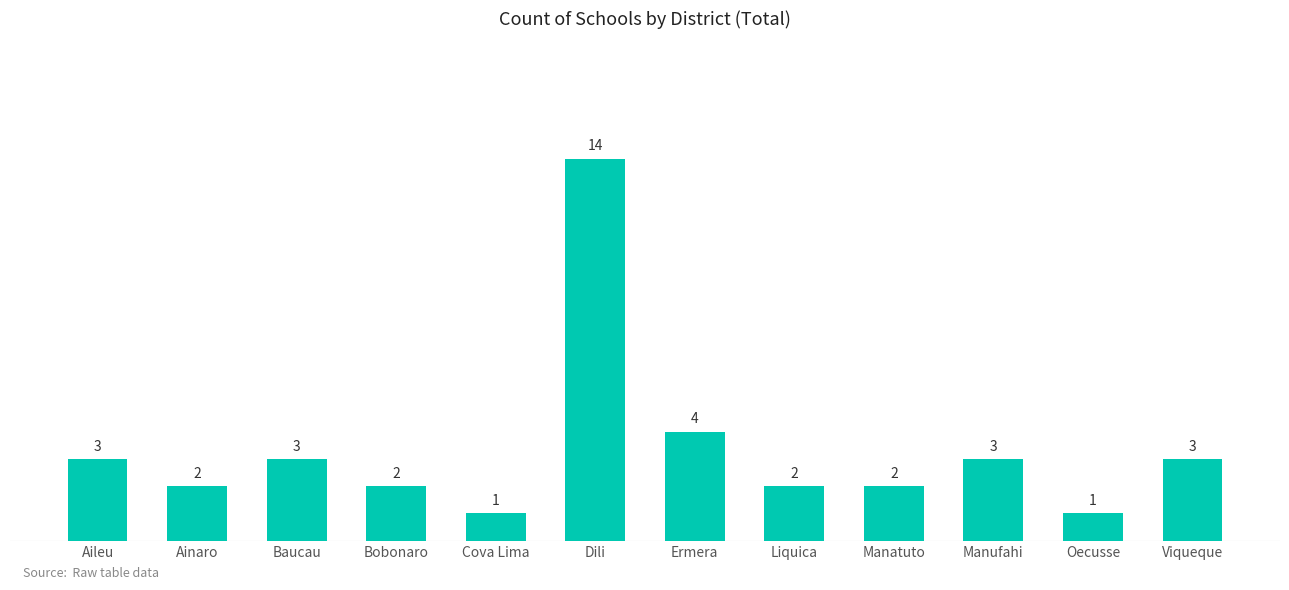

Which label corresponds to the largest value in the chart?

Dili